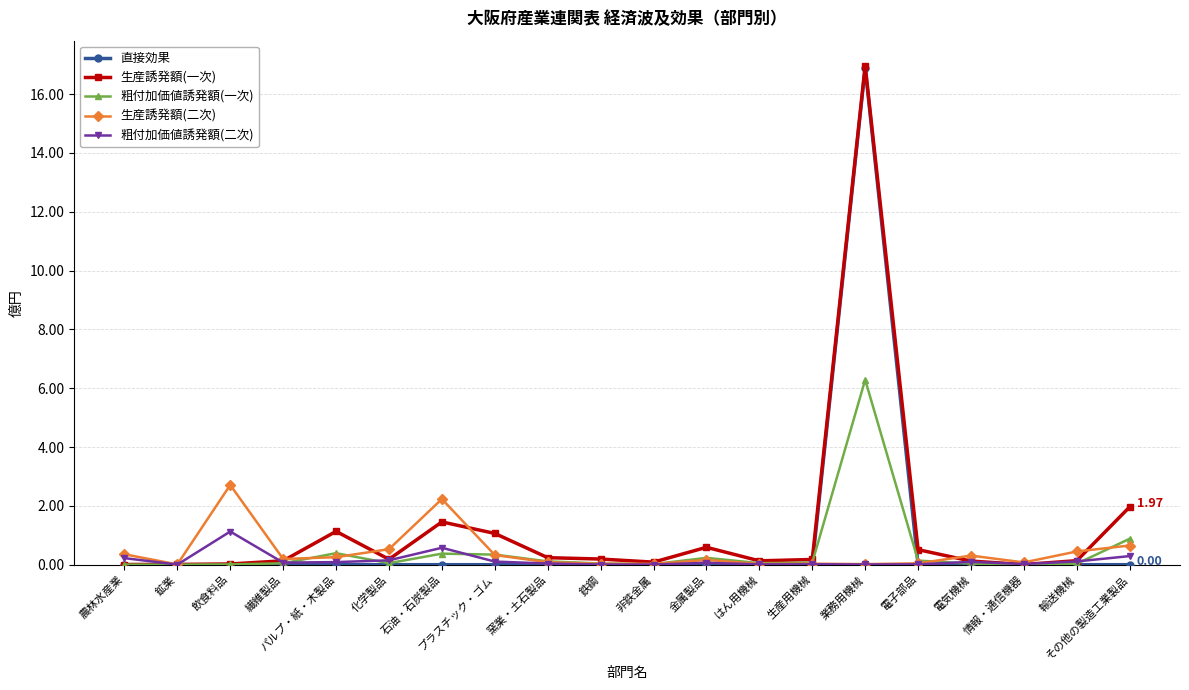

How many series are shown in this chart?

5